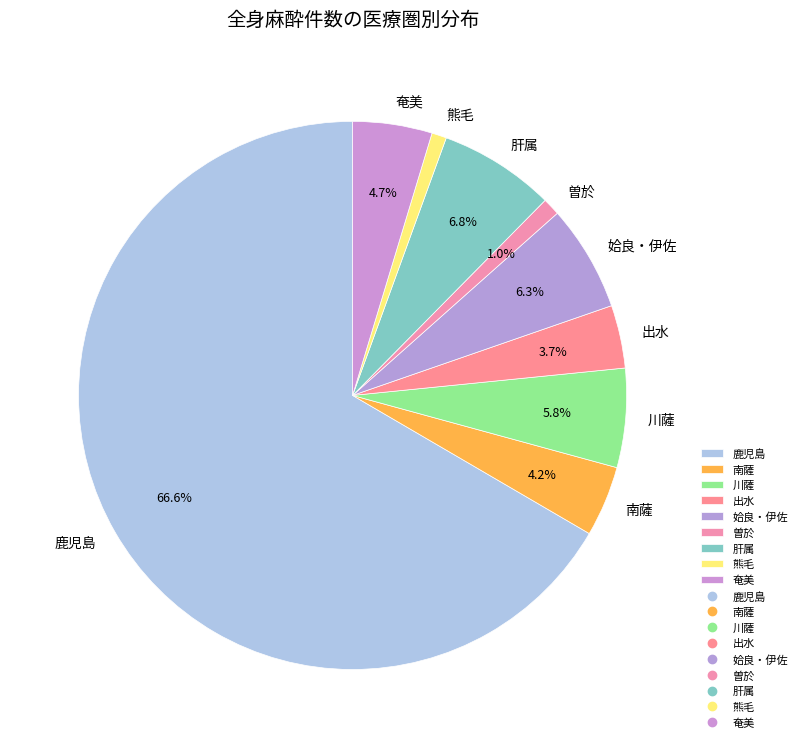

To the nearest percent, what is the average slice percentage?

11%